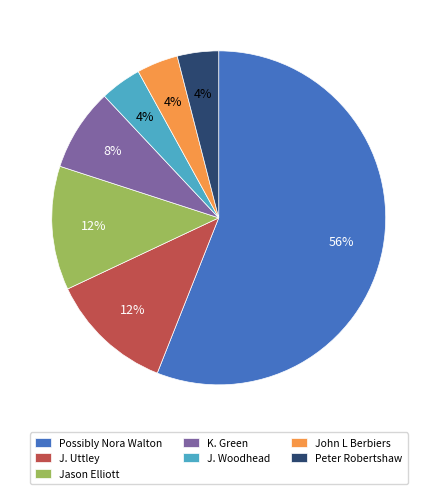

The Jason Elliott slice represents 2% of the pie. True or false?

False